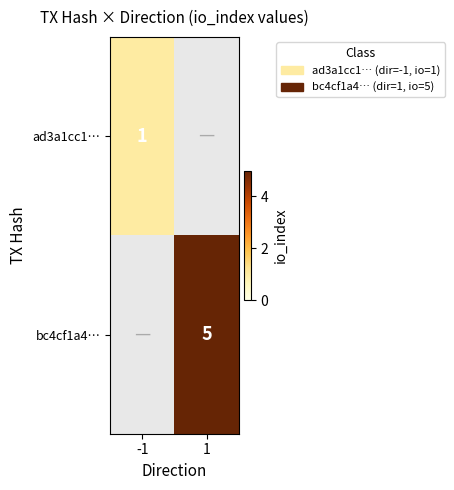

The value of bc4cf1a4… at 1 is 3. True or false?

False